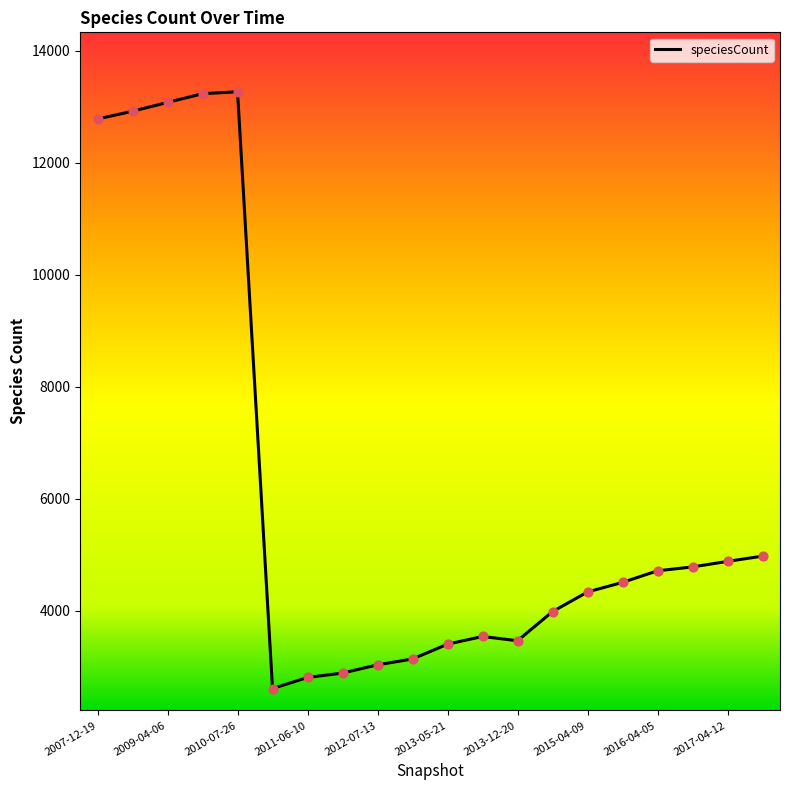

What is the maximum value shown in the chart?

13265